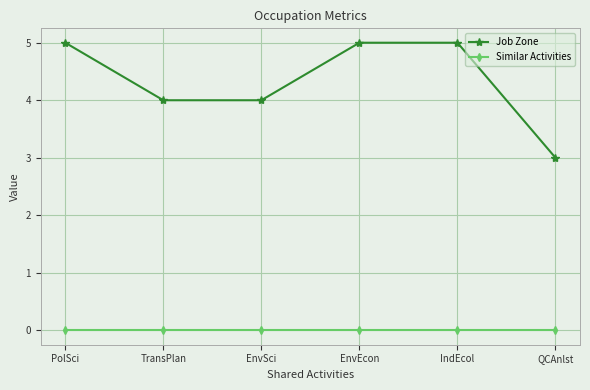

The value of Job Zone at IndEcol is 5. True or false?

True